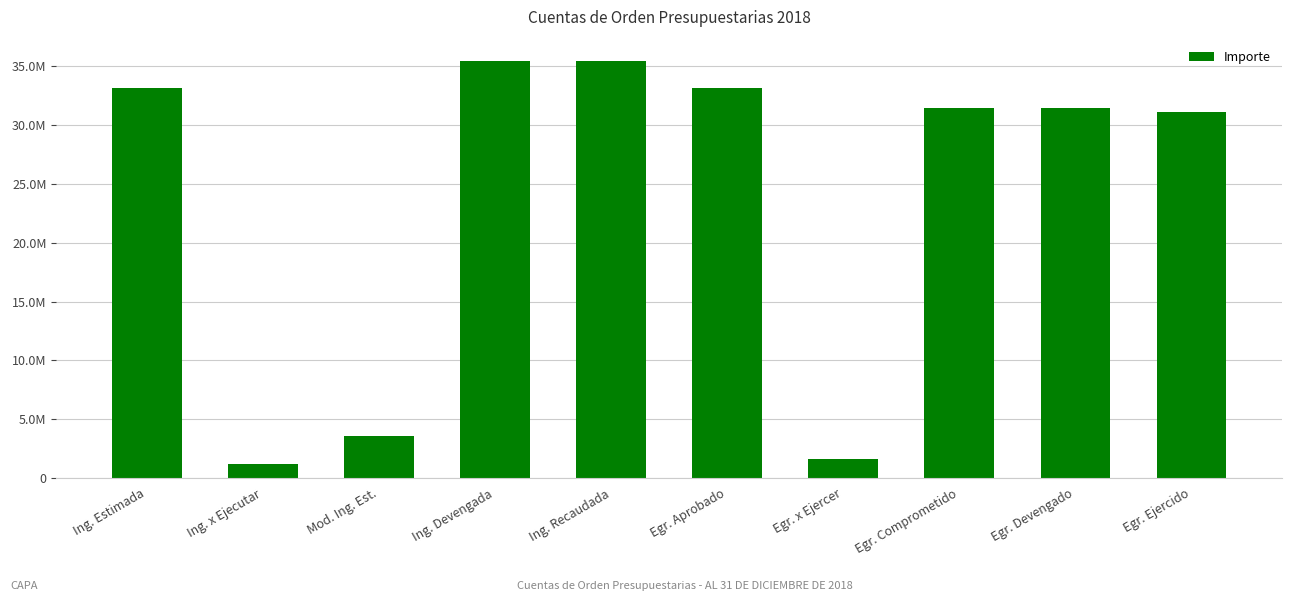

Are the bars horizontal?

No